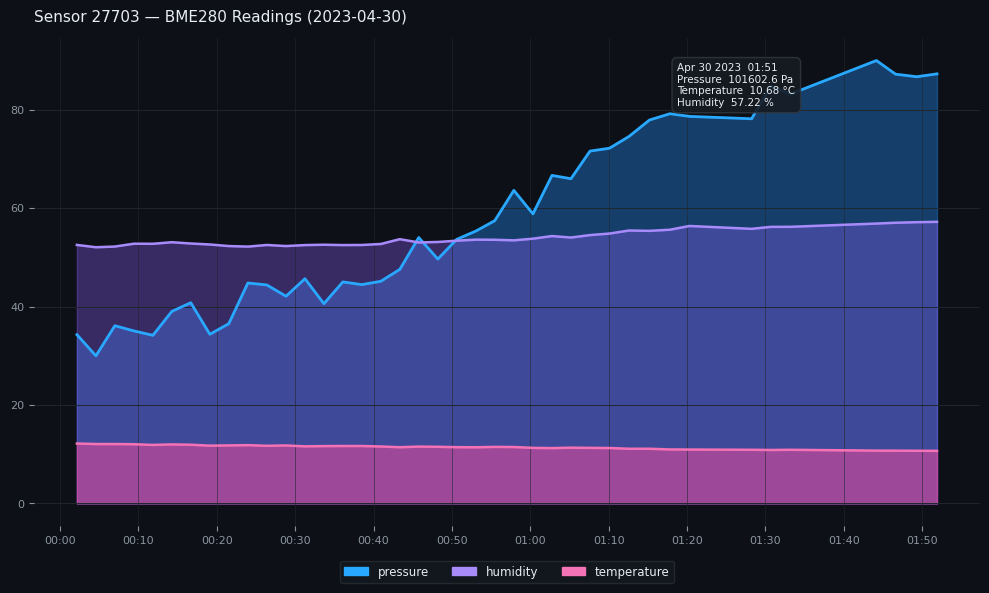

True or false: humidity and pressure intersect in this chart.

True